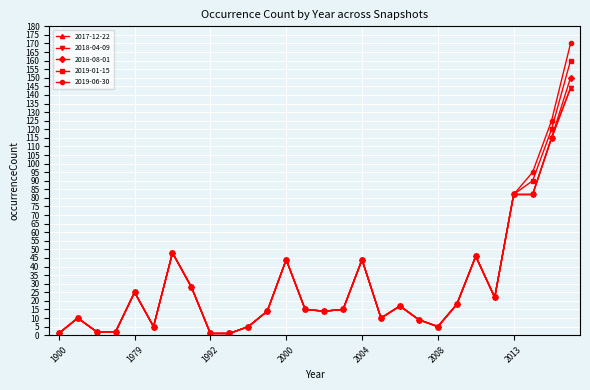

At which label does 2019-01-15 first exceed 15?

1979